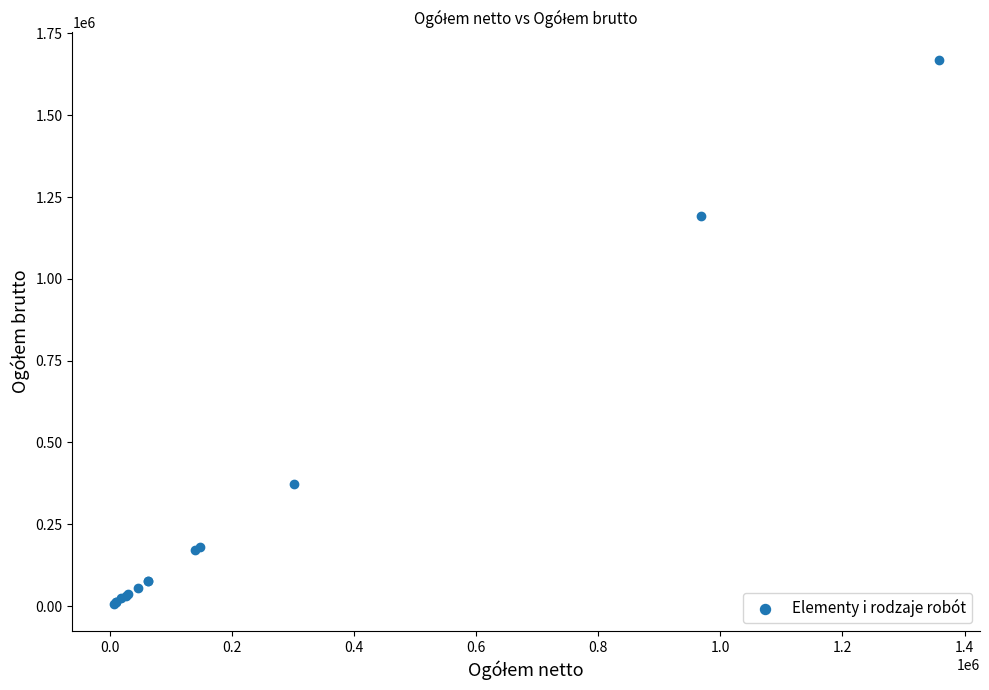

What Y value in the scatter plot is closest to 838730?

1191686.2